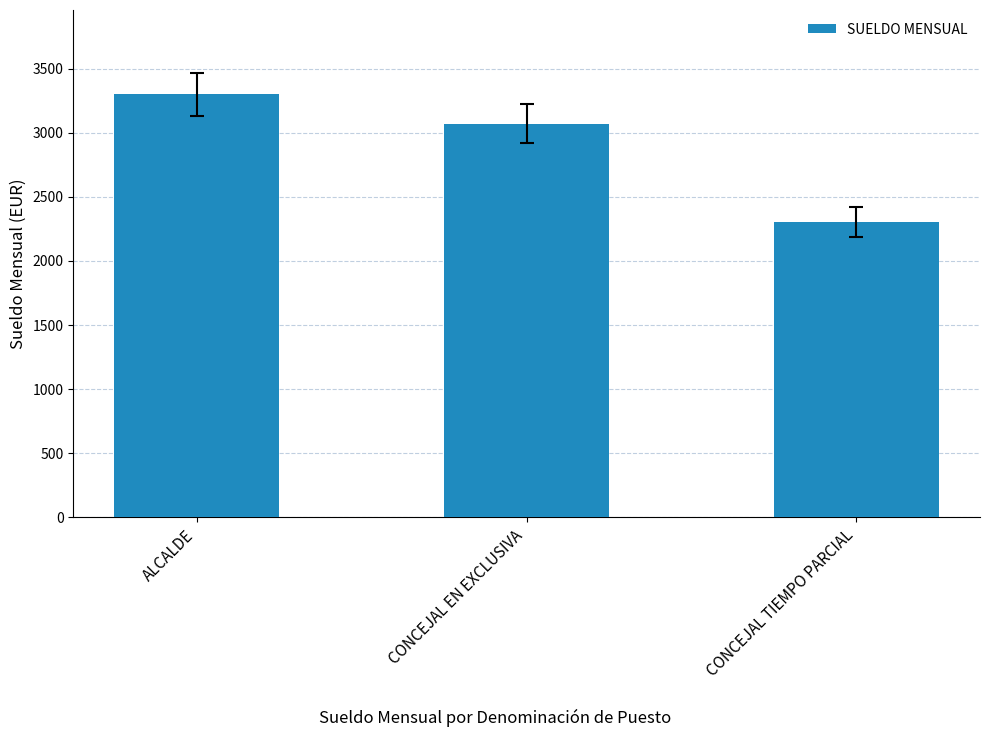

At which label is the value closest to 2801?

CONCEJAL EN EXCLUSIVA